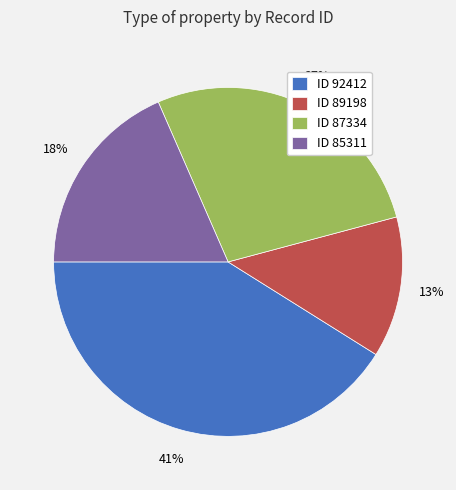

Is there any slice that represents more than half of the pie?

No